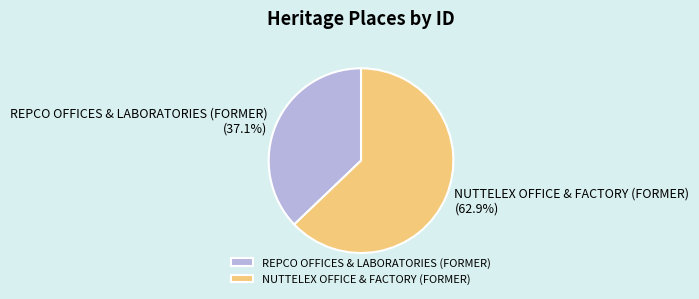

Rank the categories by value from highest to lowest.

NUTTELEX OFFICE & FACTORY (FORMER), REPCO OFFICES & LABORATORIES (FORMER)